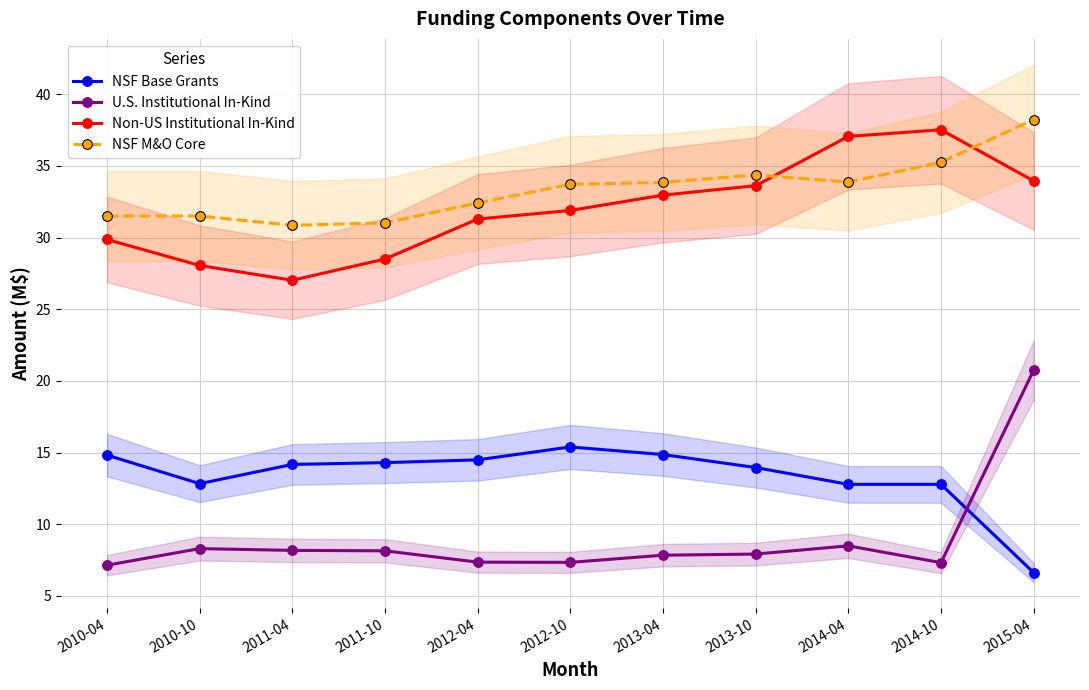

True or false: NSF M&O Core has a value of 32.4 at 2012-04.

True